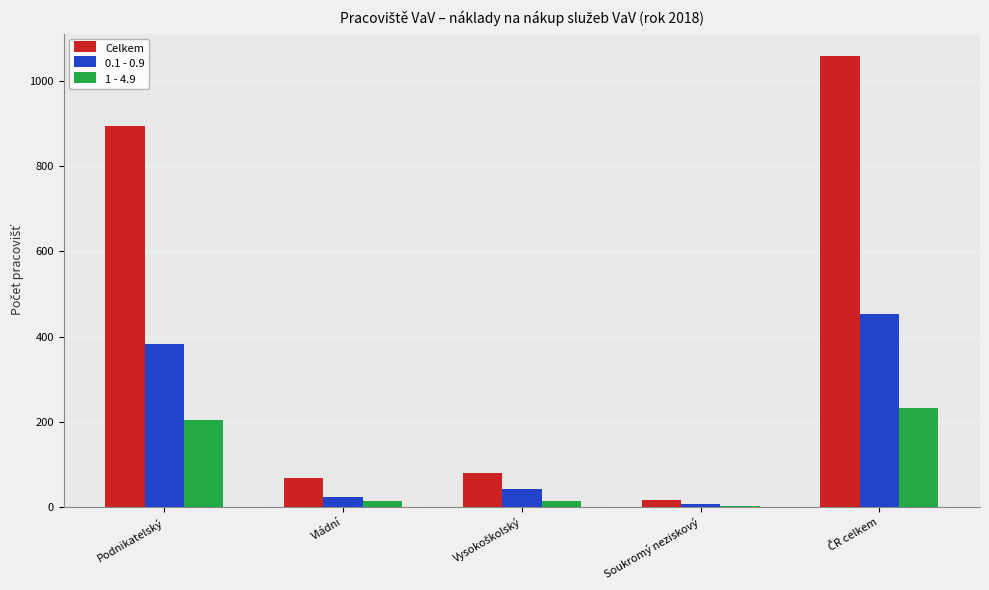

At which label does 0.1 - 0.9 first exceed 41?

Podnikatelský